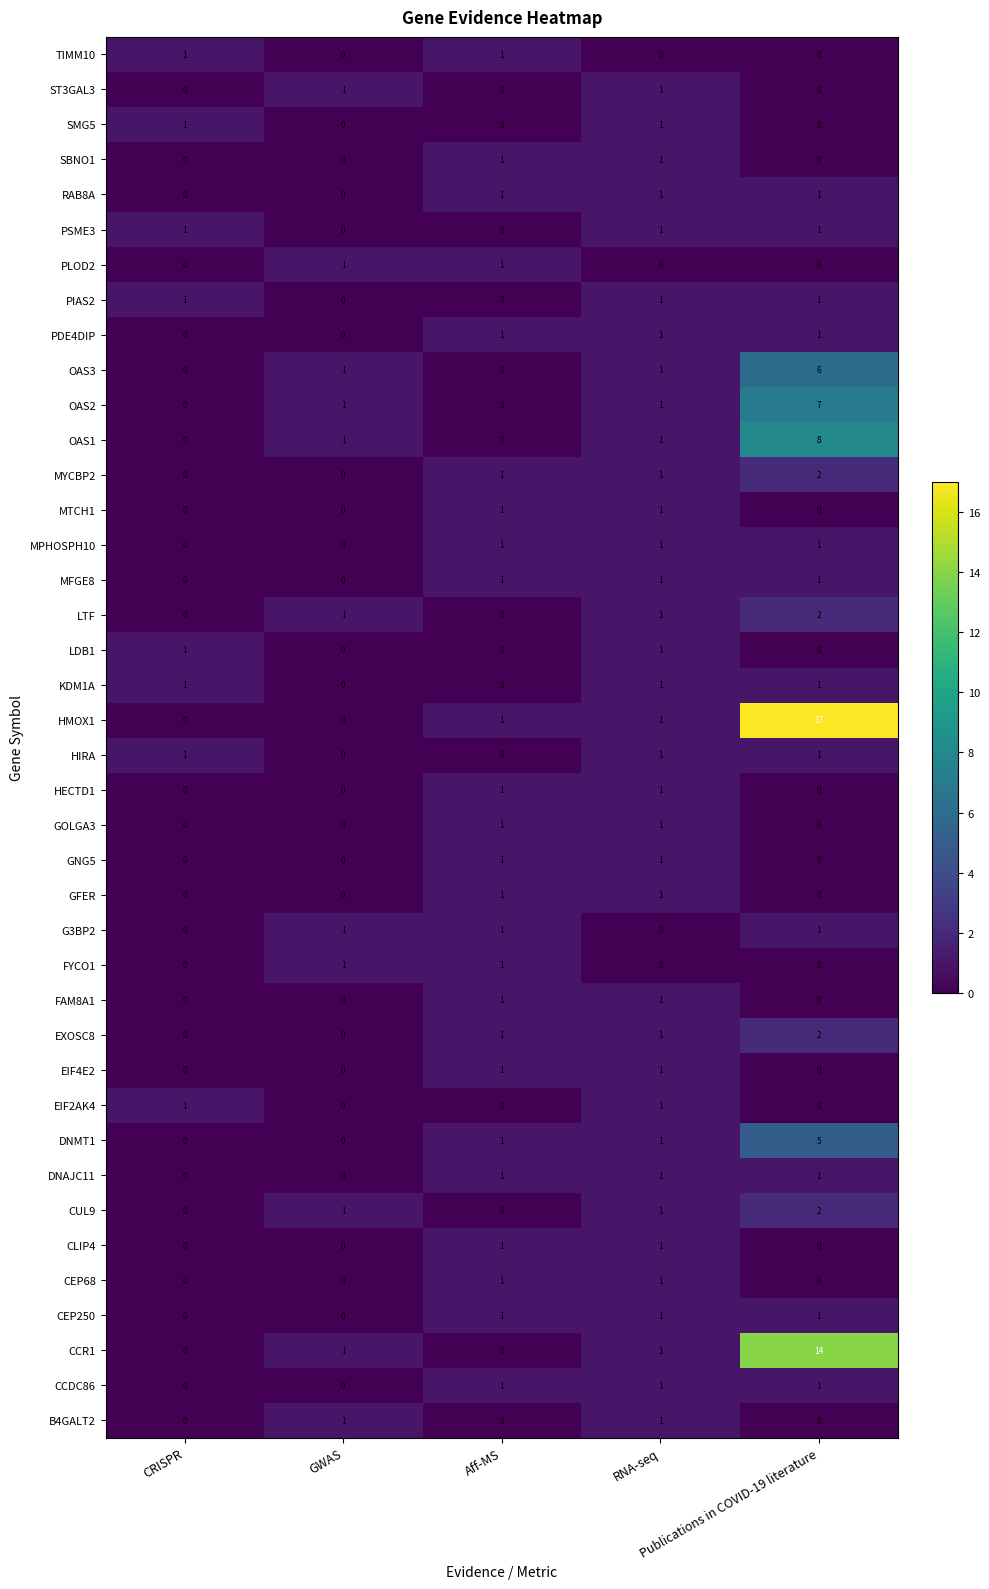

What is the sum of all OAS1 values?

10